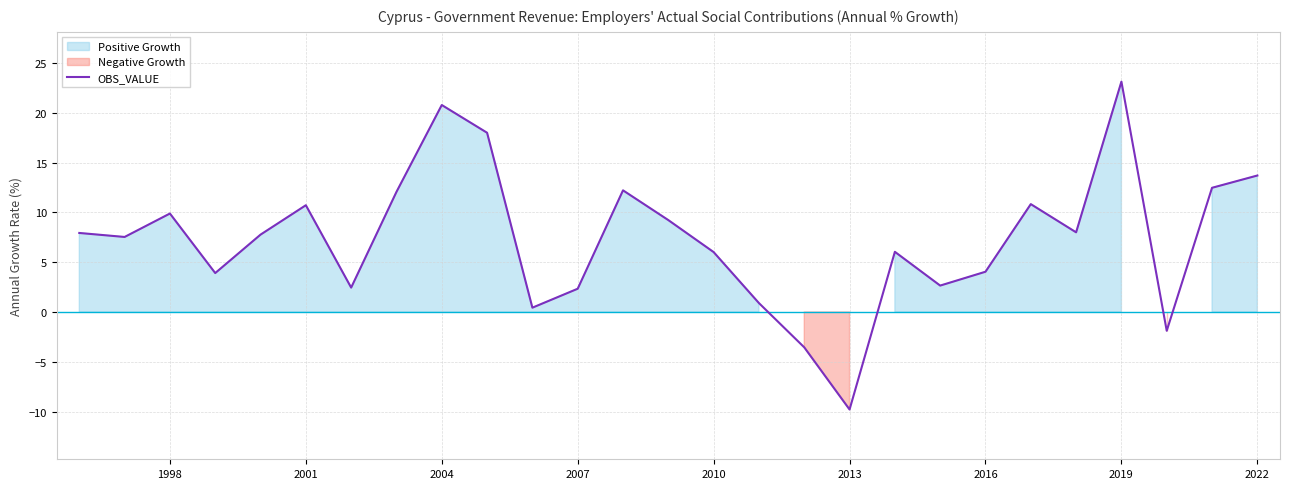

At which label does OBS_VALUE reach its peak?

2019